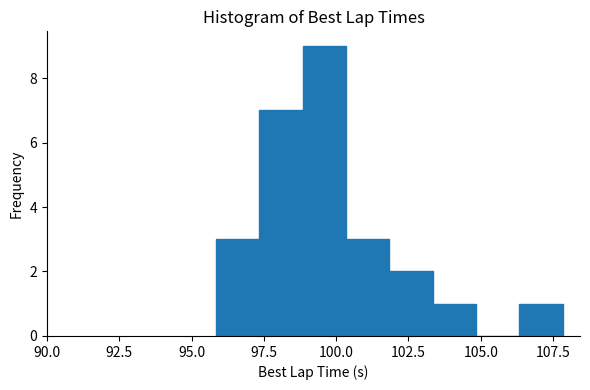

Around what value on the x-axis is the tallest bar? Give the approximate position of its centre, as read against the axis.

99.5